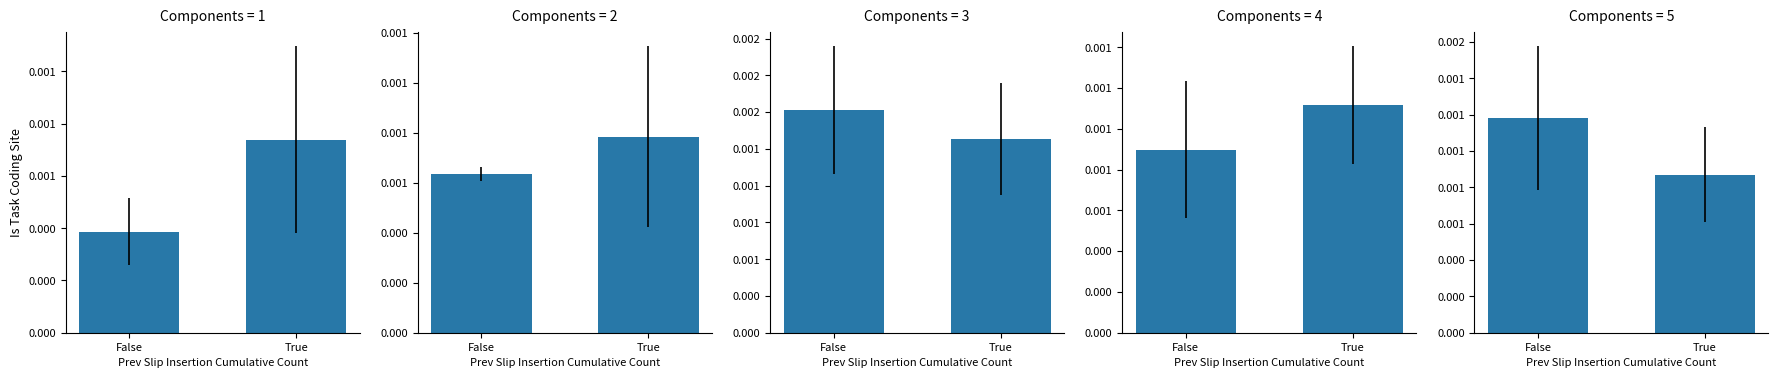

List the labels in order of value, smallest first.

True, False